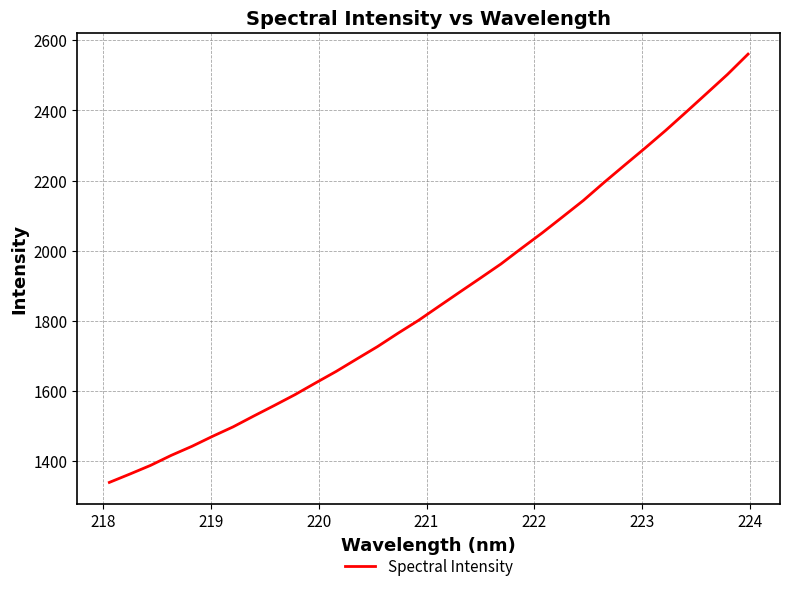

What is the difference between the maximum and minimum values?

1221.7